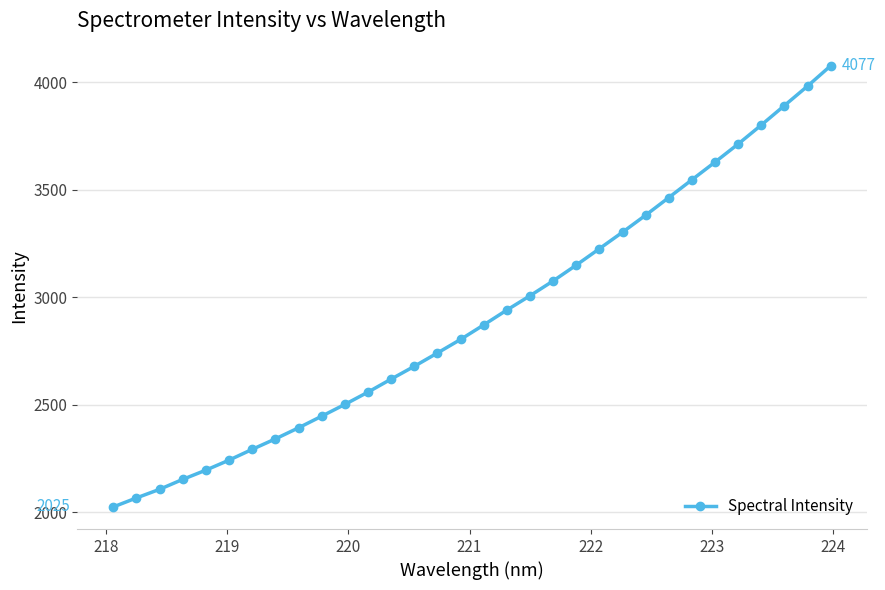

What is the average value?

2913.9